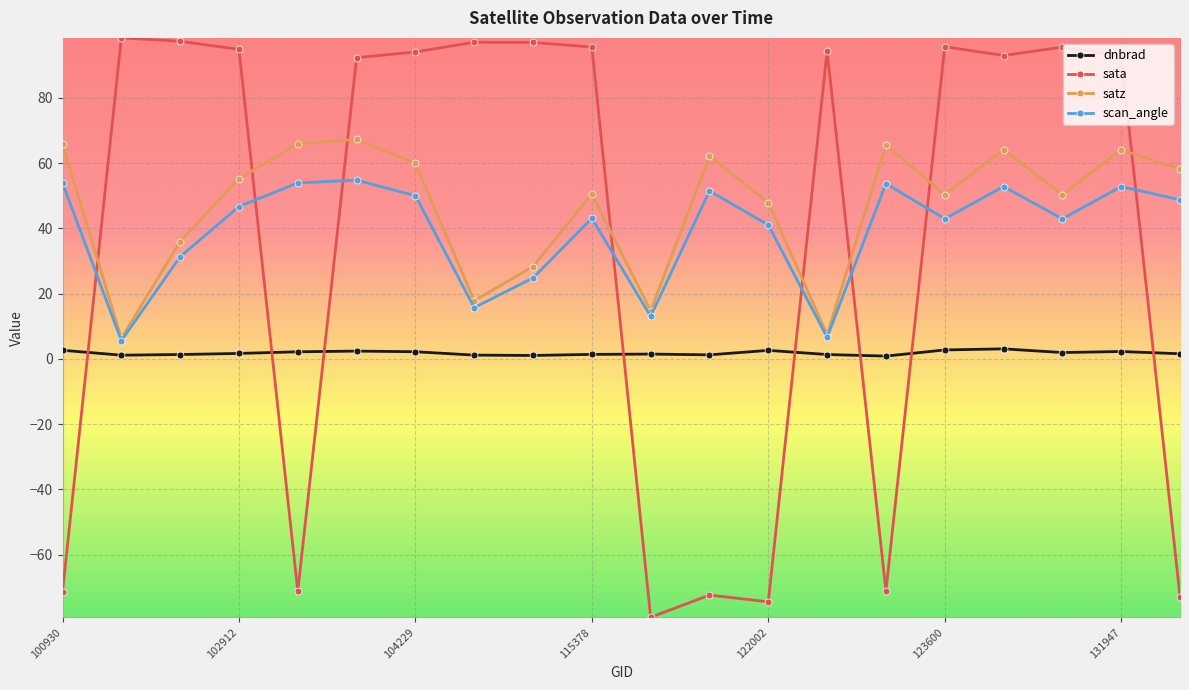

True or false: sata has more than 2 points higher than both neighbors.

True